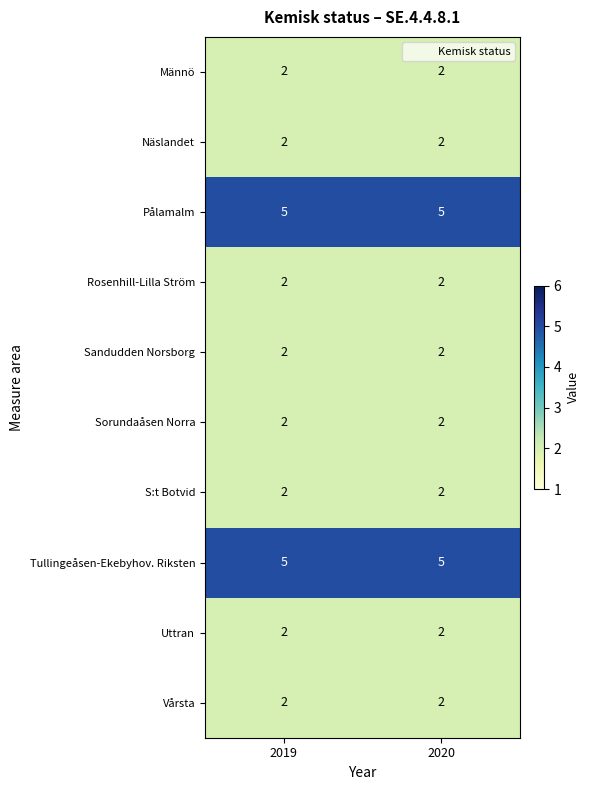

Reading left to right, list all the values displayed in this chart.

Männö: 2019=2	2020=2
Näslandet: 2019=2	2020=2
Pålamalm: 2019=5	2020=5
Rosenhill-Lilla Ström: 2019=2	2020=2
Sandudden Norsborg: 2019=2	2020=2
Sorundaåsen Norra: 2019=2	2020=2
S:t Botvid: 2019=2	2020=2
Tullingeåsen-Ekebyhov. Riksten: 2019=5	2020=5
Uttran: 2019=2	2020=2
Vårsta: 2019=2	2020=2